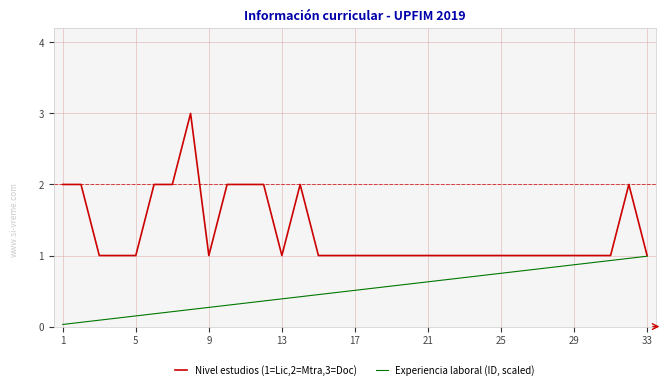

What are all the series names shown in the legend?

Nivel estudios (1=Lic,2=Mtra,3=Doc), Experiencia laboral (ID, scaled)